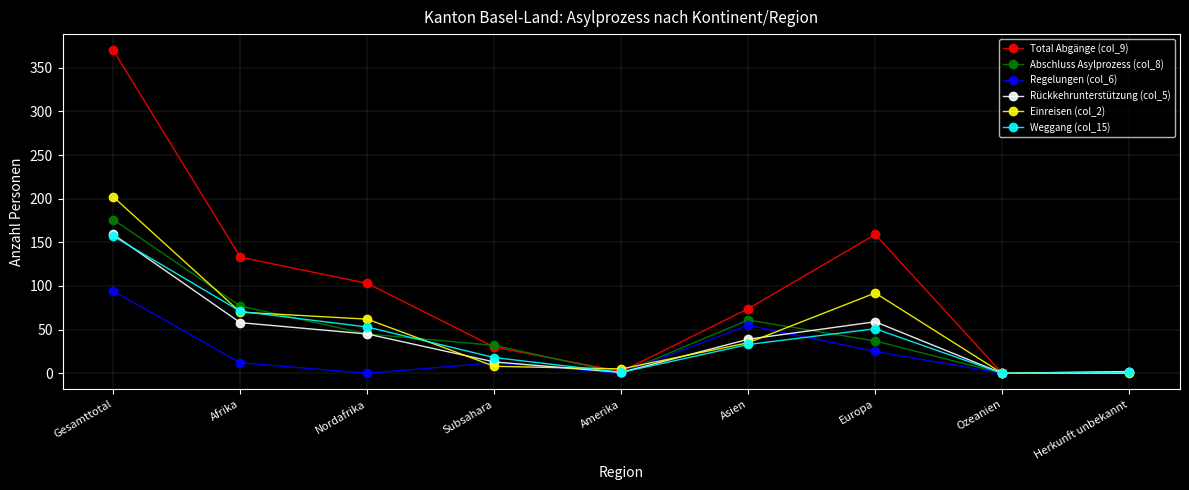

Is the value of Einreisen (col_2) at Ozeanien greater than the value of Abschluss Asylprozess (col_8) at Europa?

No